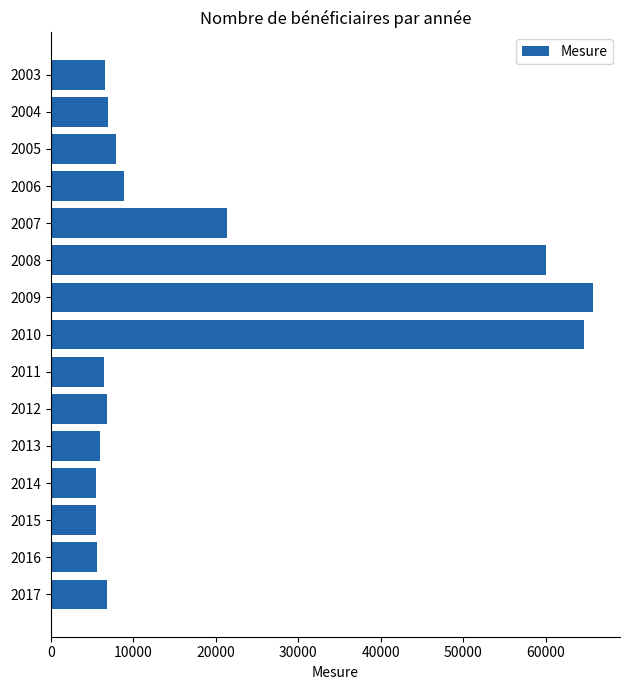

True or false: the data shows 6575 at 2003.

True